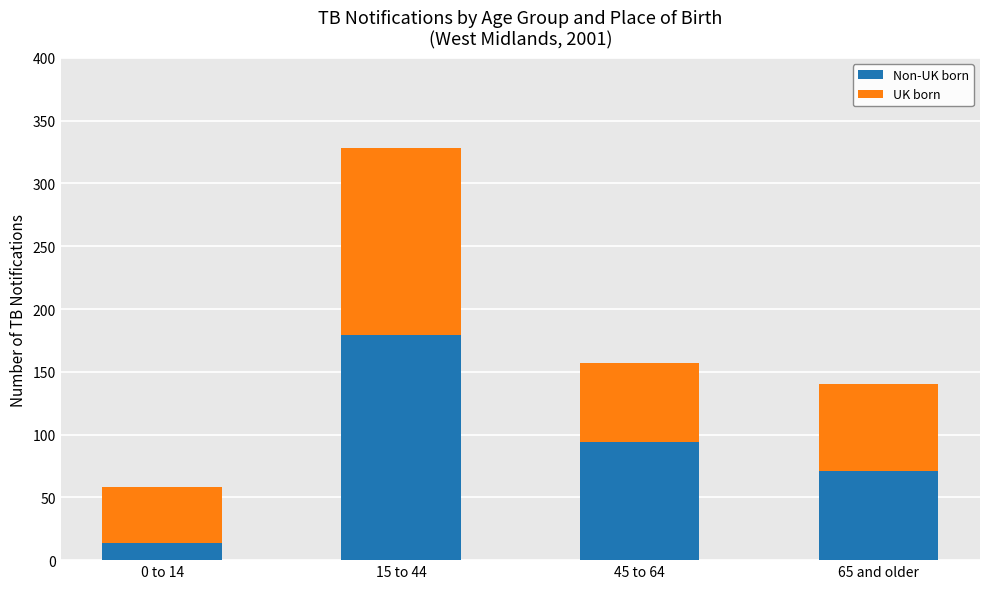

At which category is the sum across all series the highest?

15 to 44